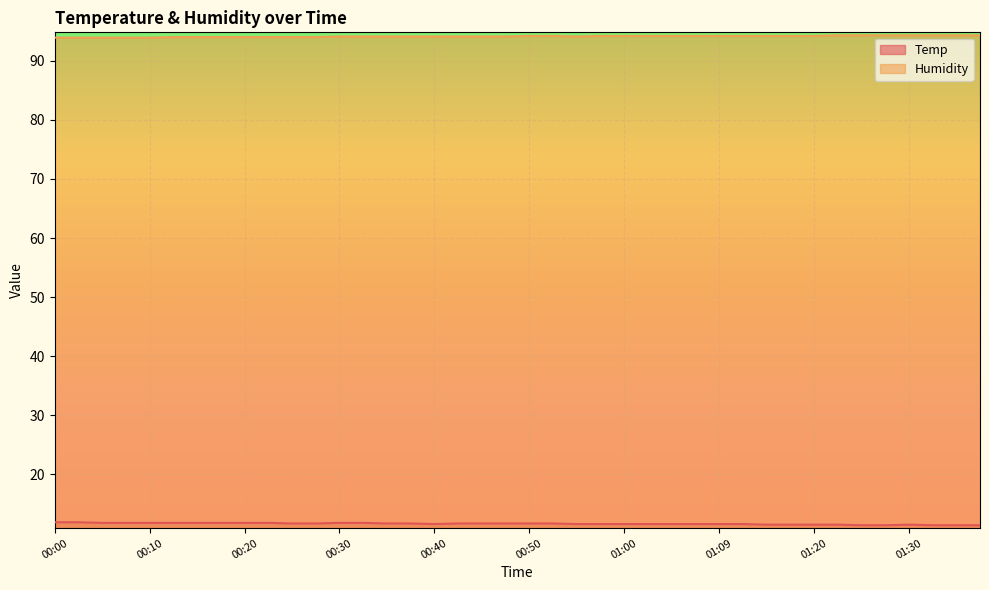

True or false: Temp and Humidity intersect in this chart.

False